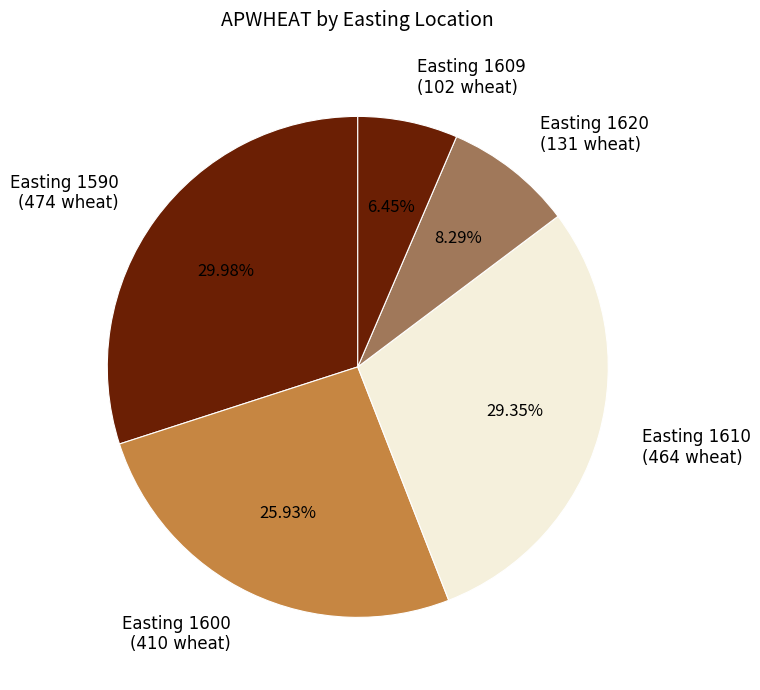

Rank the categories by value from lowest to highest.

Easting 1609 (102 wheat), Easting 1620 (131 wheat), Easting 1600 (410 wheat), Easting 1610 (464 wheat), Easting 1590 (474 wheat)